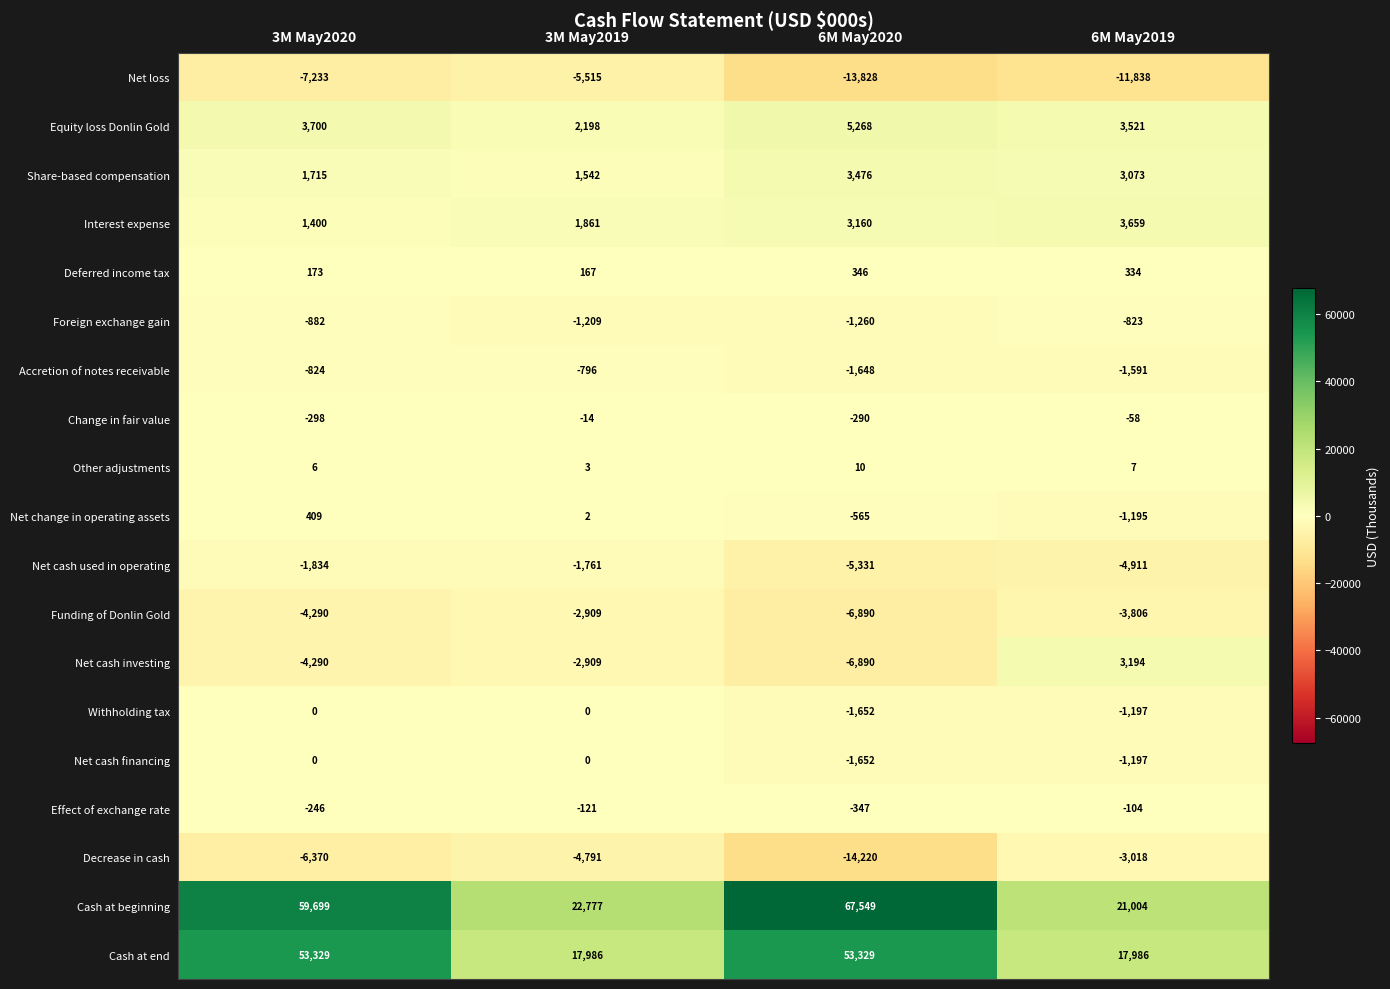

What is the approximate value of Net cash used in operating at 3M May2020, to the nearest 10?

-1830